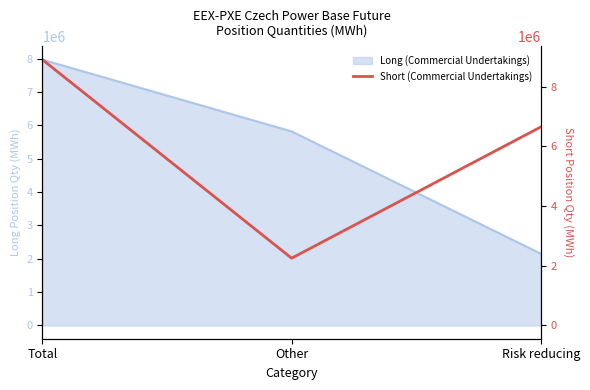

Where does the data first go above 6649191?

Total